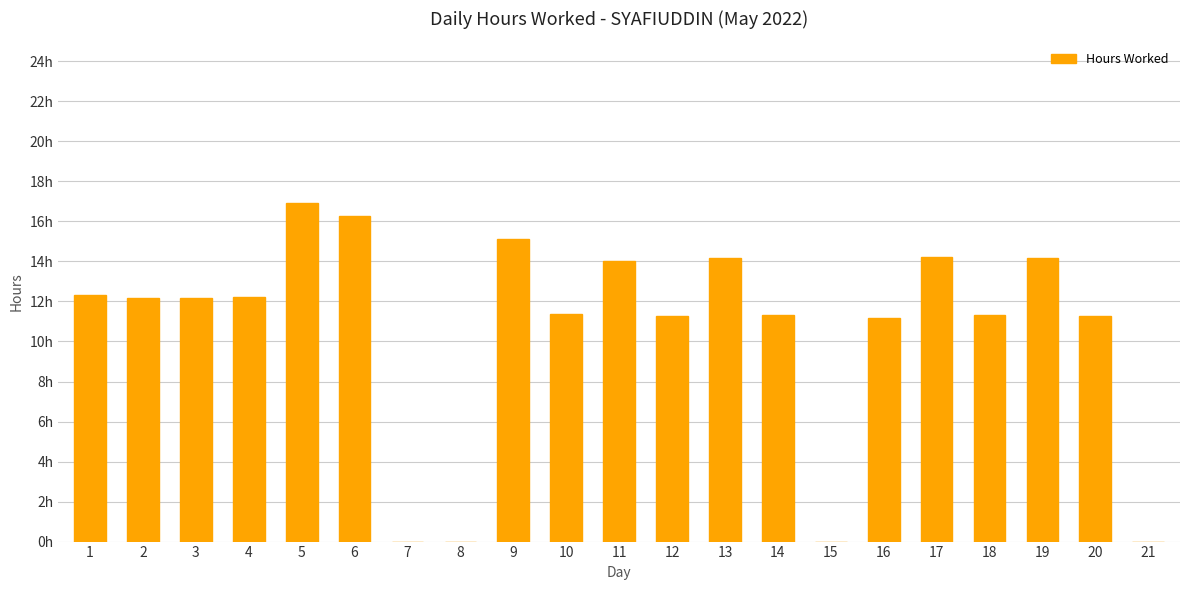

The value at 19 is 14.2. True or false?

True